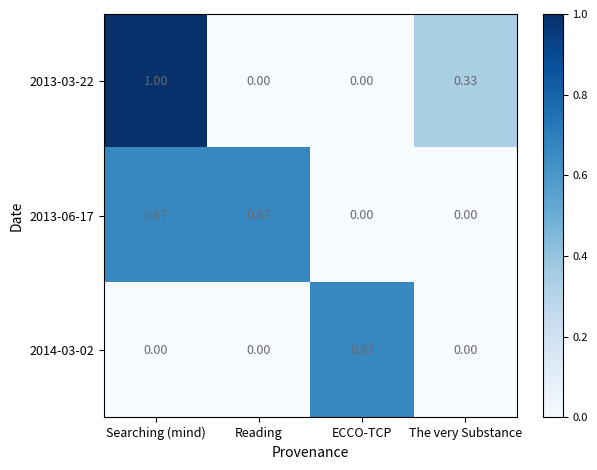

Which category has the highest value across all series?

Searching (mind)